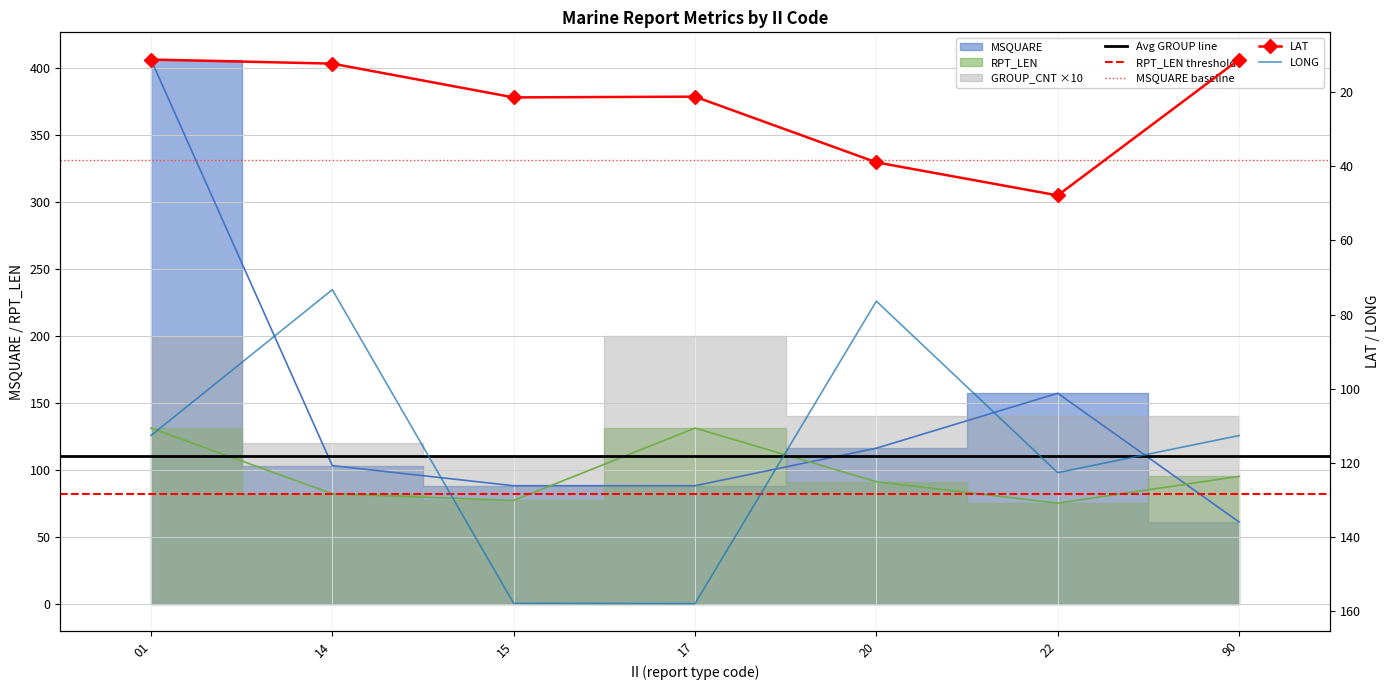

The value of MSQUARE at 17 is 88.0. True or false?

True